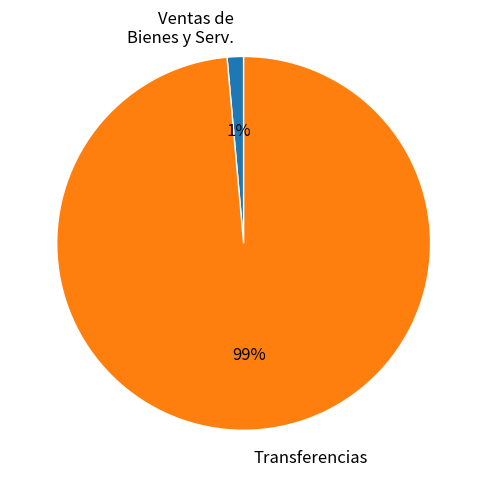

Combined, do Transferencias and Ventas de Bienes y Serv. account for over 50%?

Yes